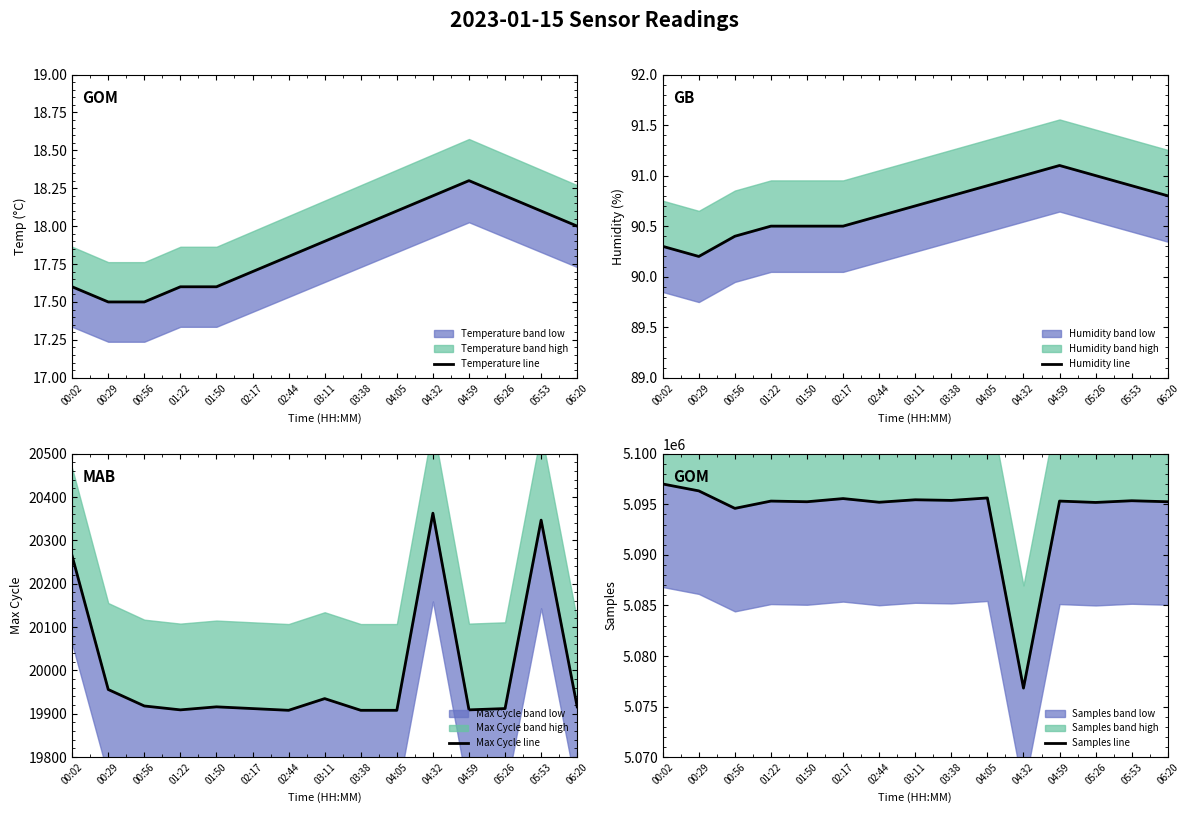

In Humidity line, how many points are lower than both neighbors (excluding endpoints)?

1